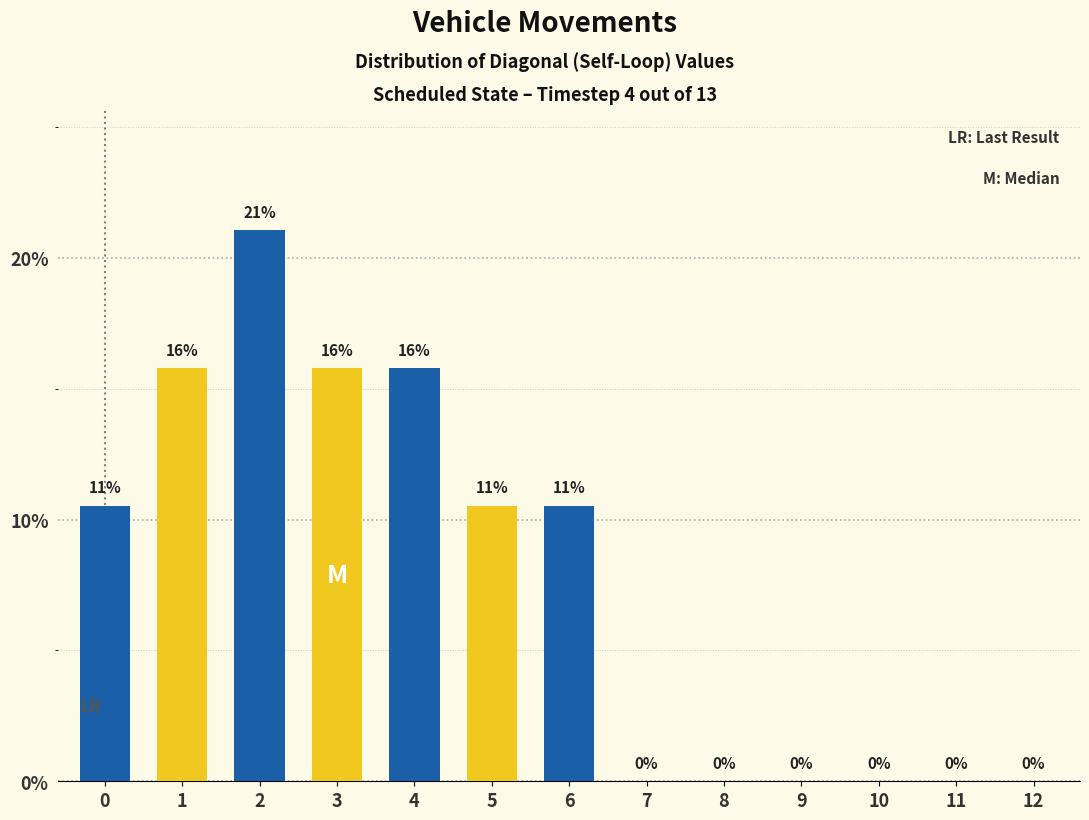

What is the approximate value at 6?

10.5